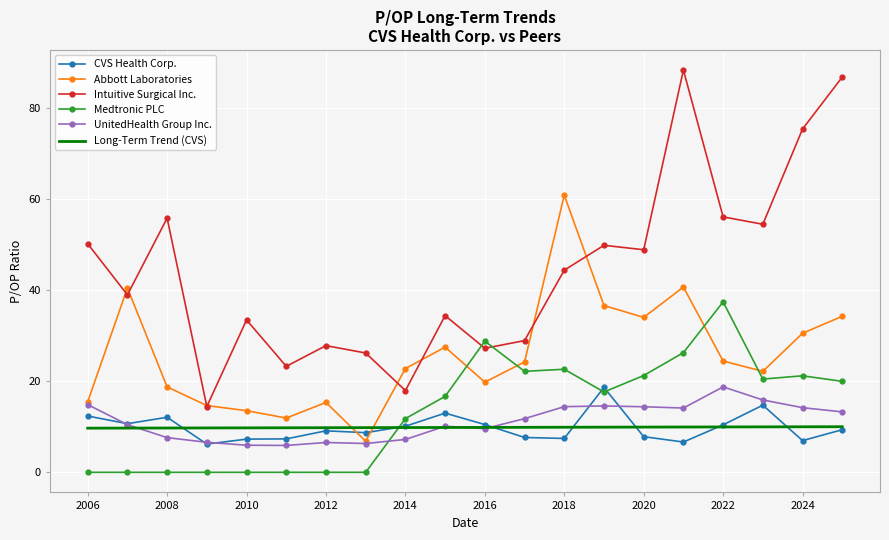

What are all the series names shown in the legend?

CVS Health Corp., Abbott Laboratories, Intuitive Surgical Inc., Medtronic PLC, UnitedHealth Group Inc., Long-Term Trend (CVS)